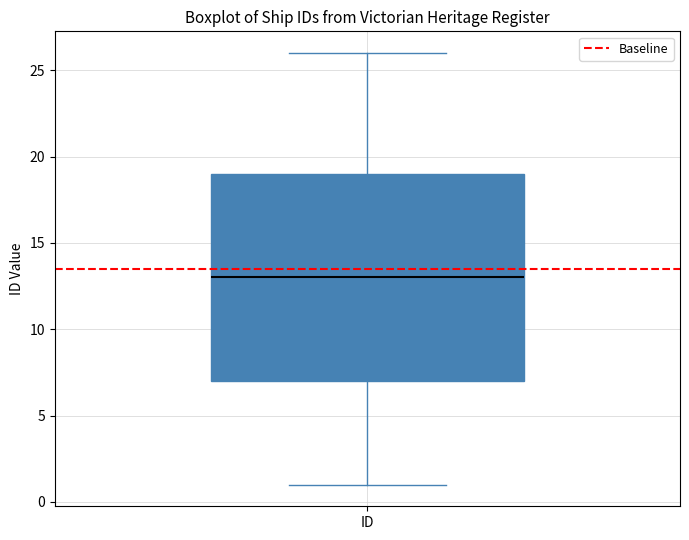

Transcribe this box plot: give where the median line is, the range the box spans, and where the two whiskers end, as read against the y-axis. The values are not printed on the chart, so give them approximately, as read against the axis.

median 13, box 7 to 19, whiskers 1 to 26